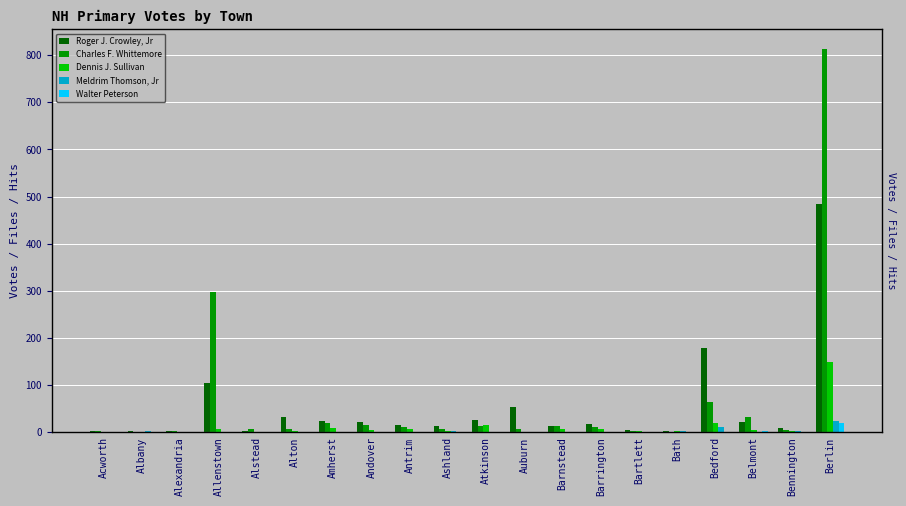

How many positive values does the Meldrim Thomson, Jr series have?

8